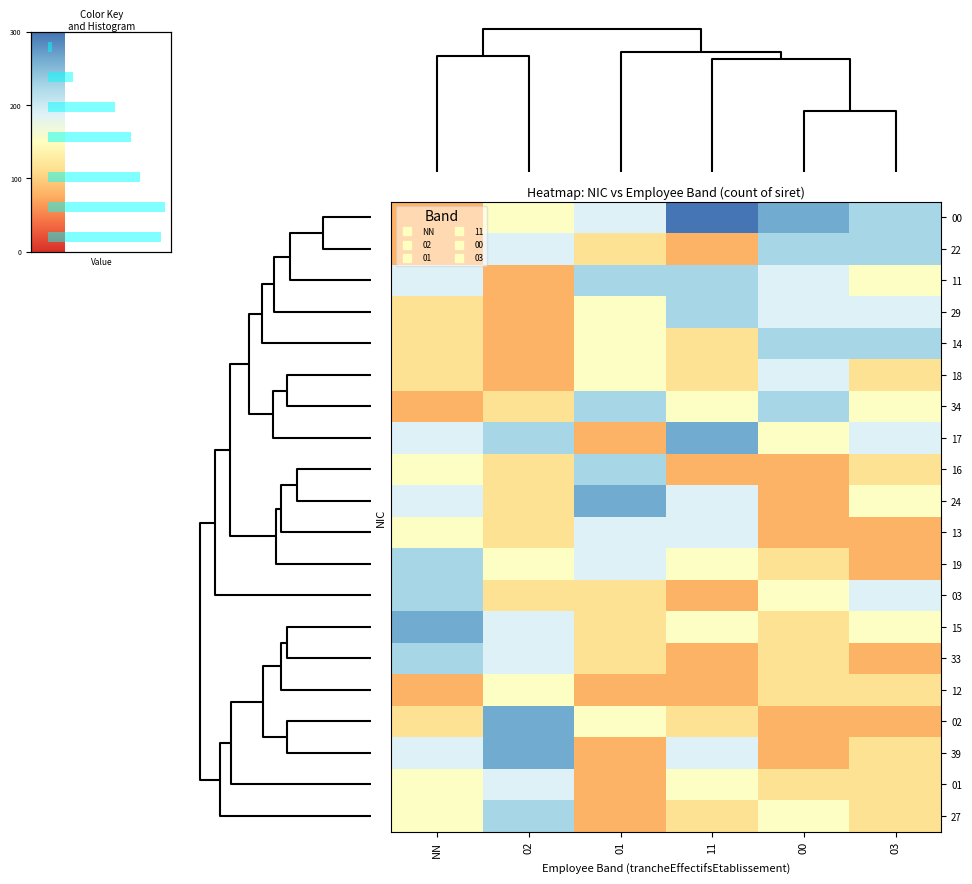

How many series are shown in this chart?

20